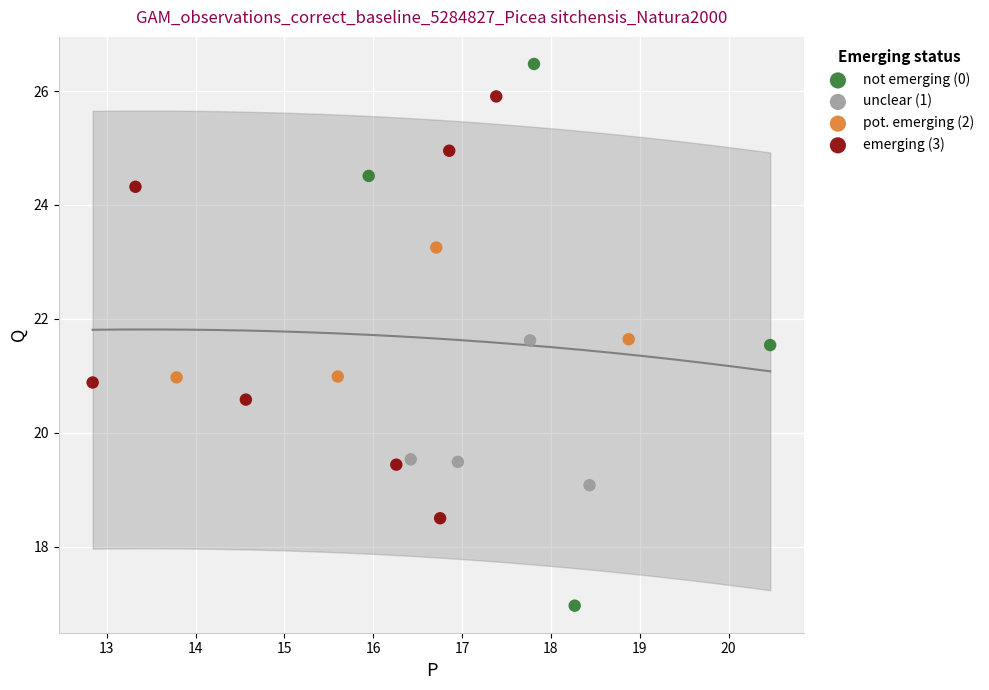

Which series contains the lowest Y value?

not emerging (0)